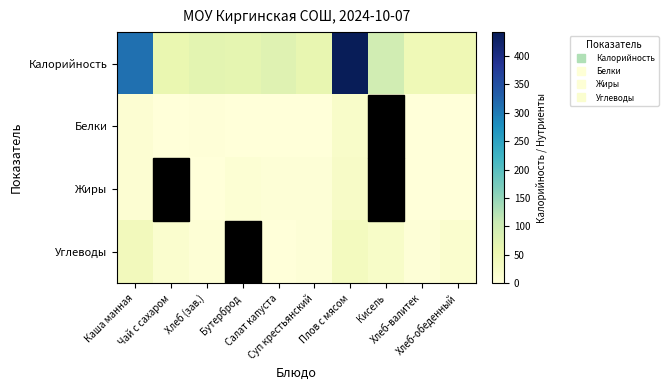

Count the number of categories in the chart.

10